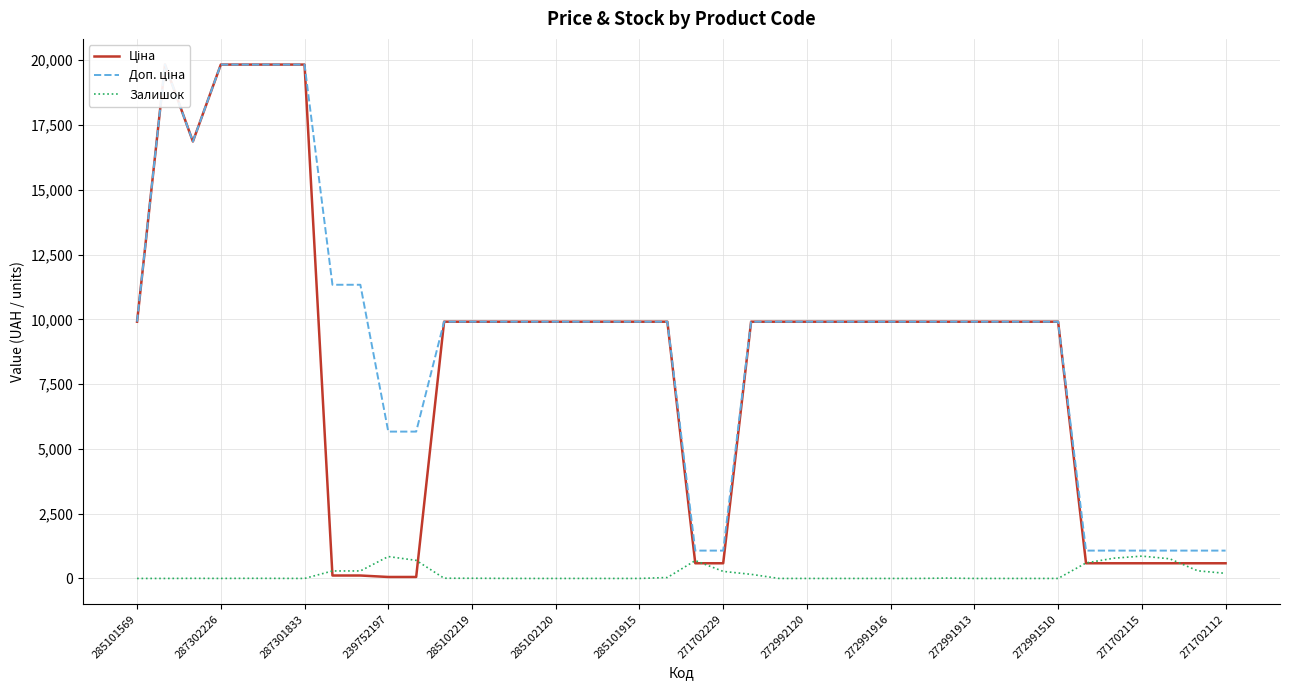

How many distinct data groups are displayed?

3